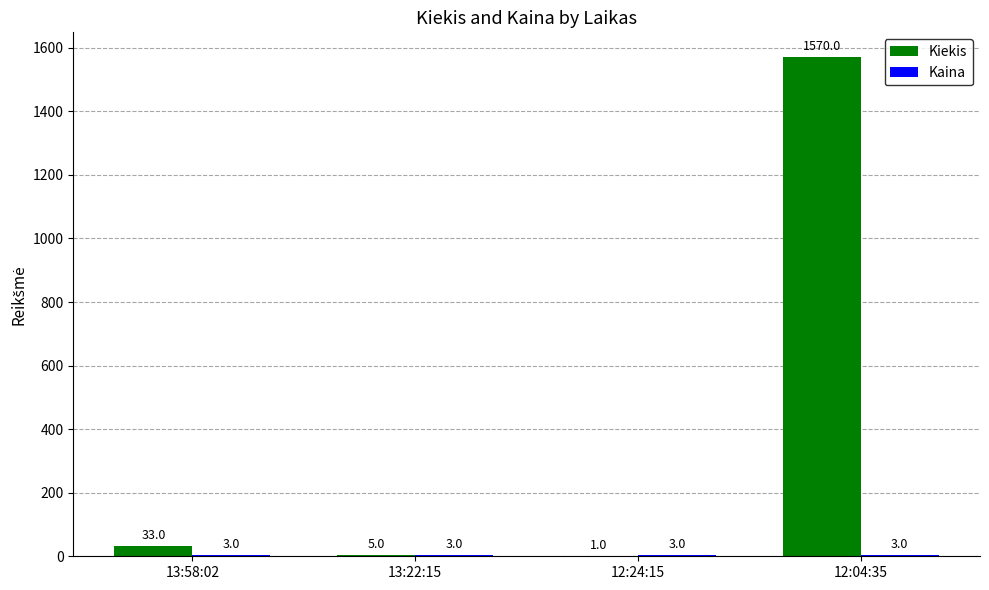

Which category has the highest value across all series?

12:04:35